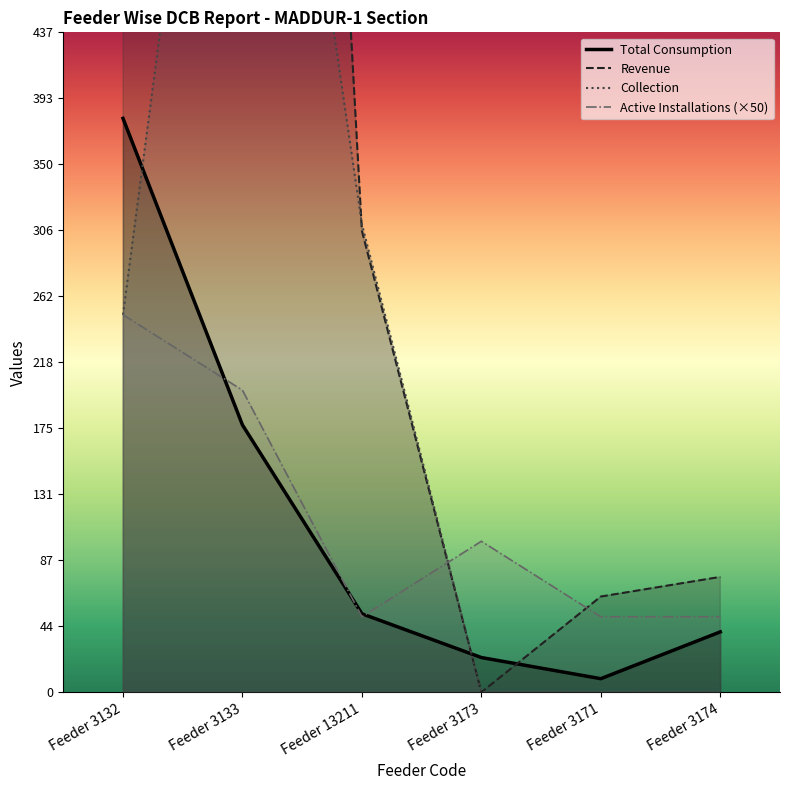

Reading left to right, list all the values displayed in this chart.

Active Installations: 250.0	200.0	50.0	100.0	50.0	50.0
Total Consumption: 380.0	177.0	52.0	23.0	9.0	40.0
Revenue: 12573.8	1733.9	305.5	0.0	63.4	76.4
Collection: 250.0	853.0	310.0	0.0	0.0	0.0